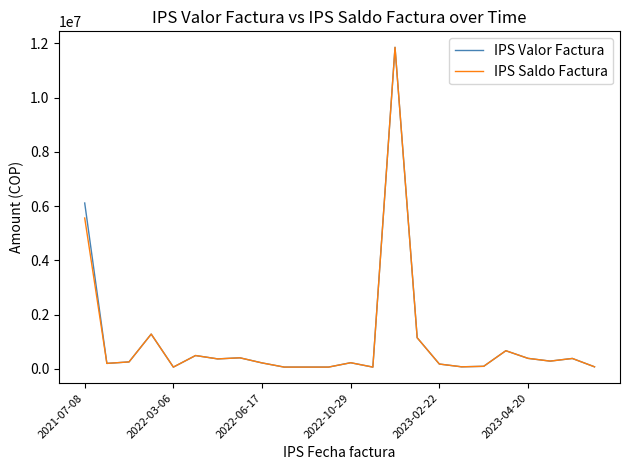

At how many categories does at least one series exceed 6971165?

1